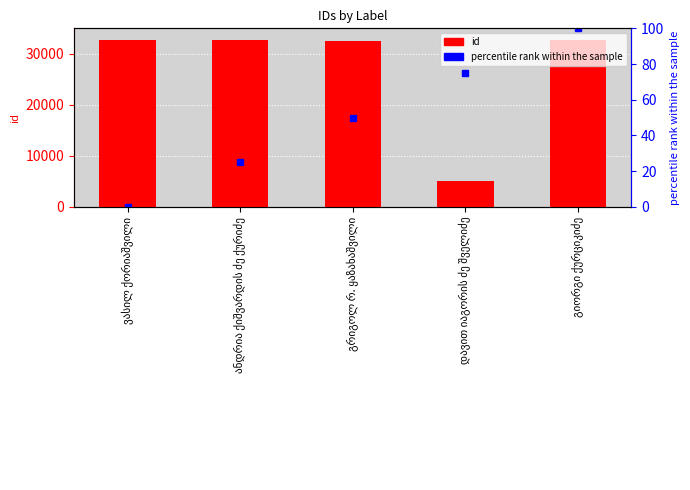

At which category is the sum across all series the highest?

გიორგი ქურციკიძე